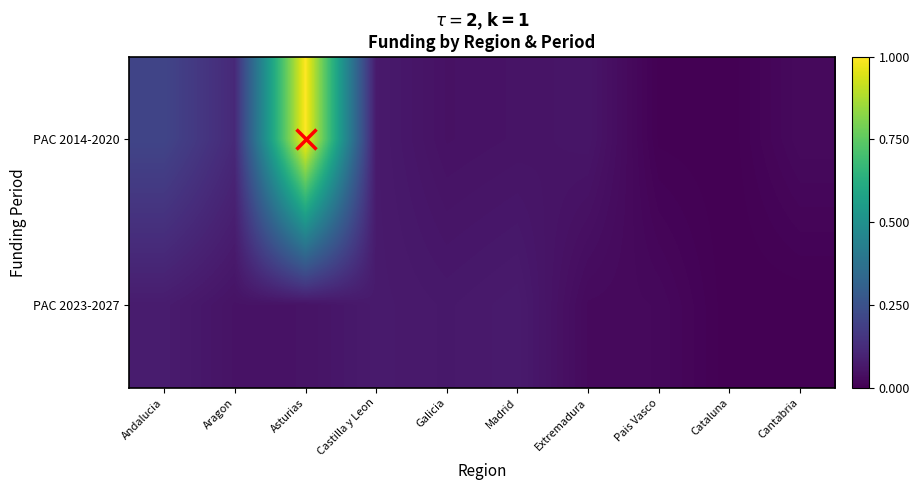

At which category is the sum across all series the highest?

Asturias